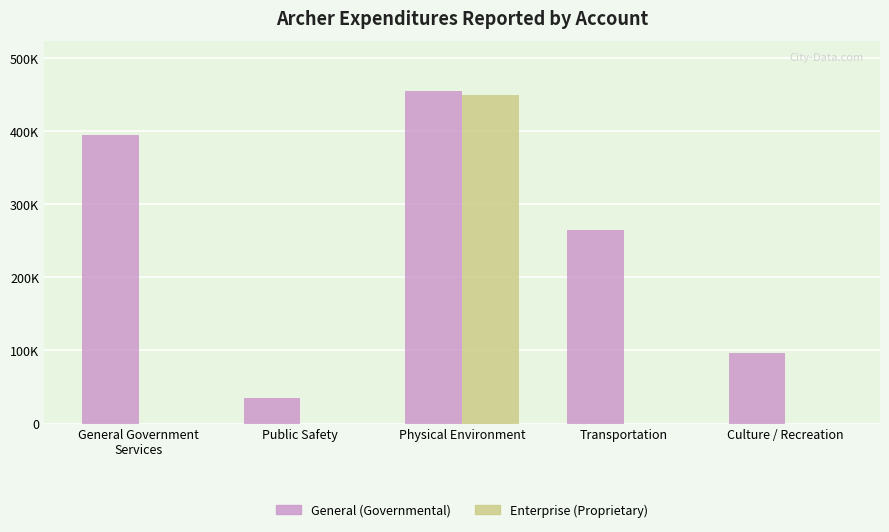

Which category has the highest value across all series?

Physical Environment